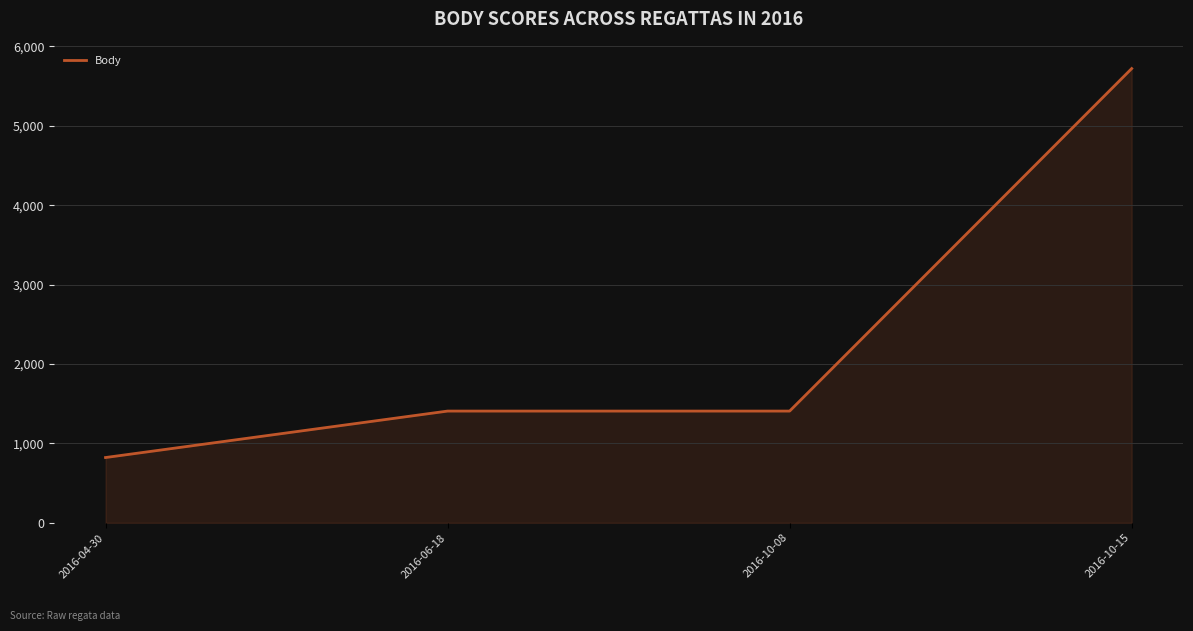

Which has a higher value, 2016-06-18 or 2016-04-30?

2016-06-18